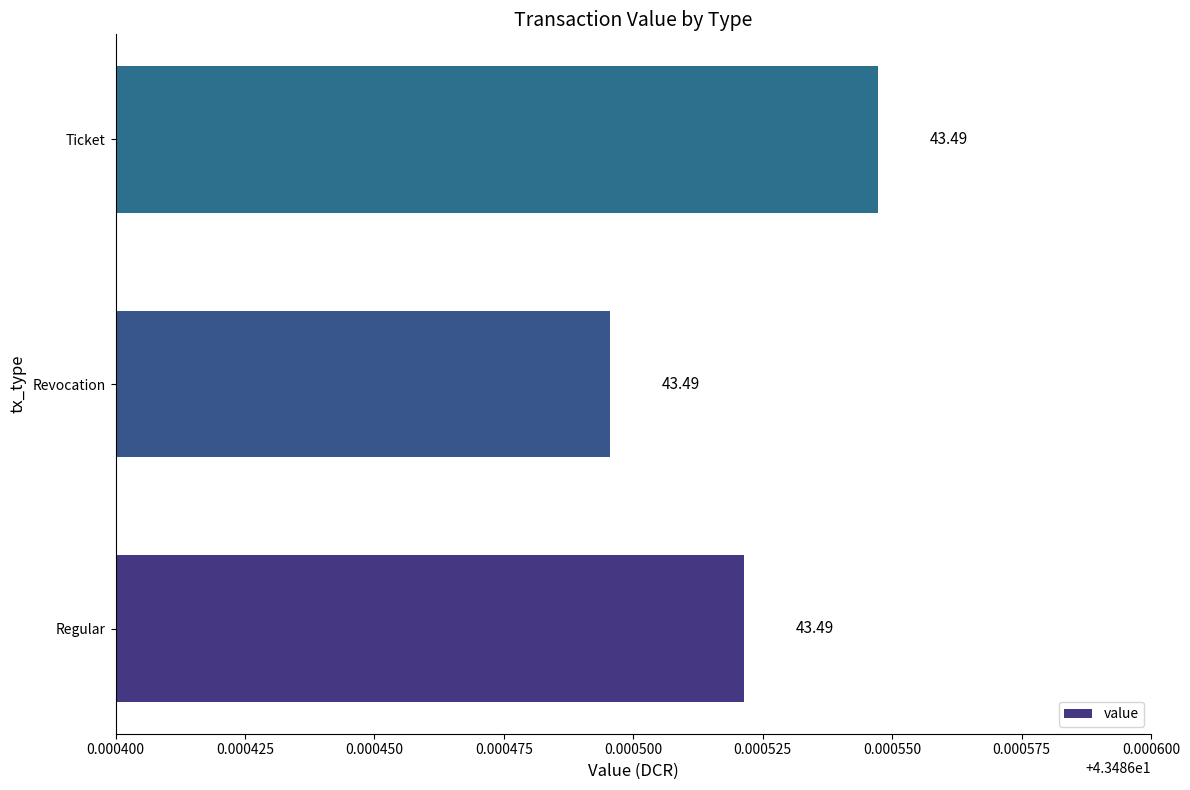

What is the average value?

43.5